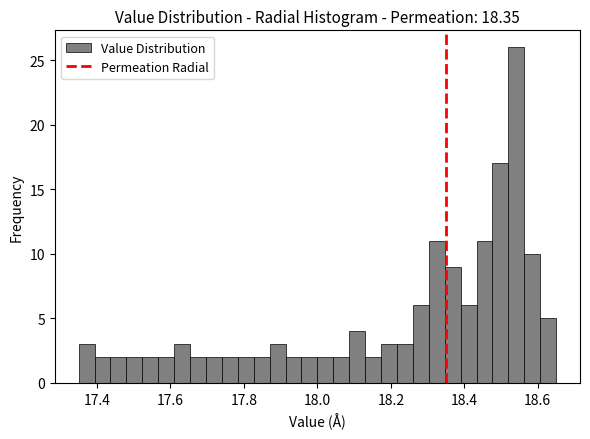

Around what value on the x-axis is the tallest bar? Give the approximate position of its centre, as read against the axis.

18.54